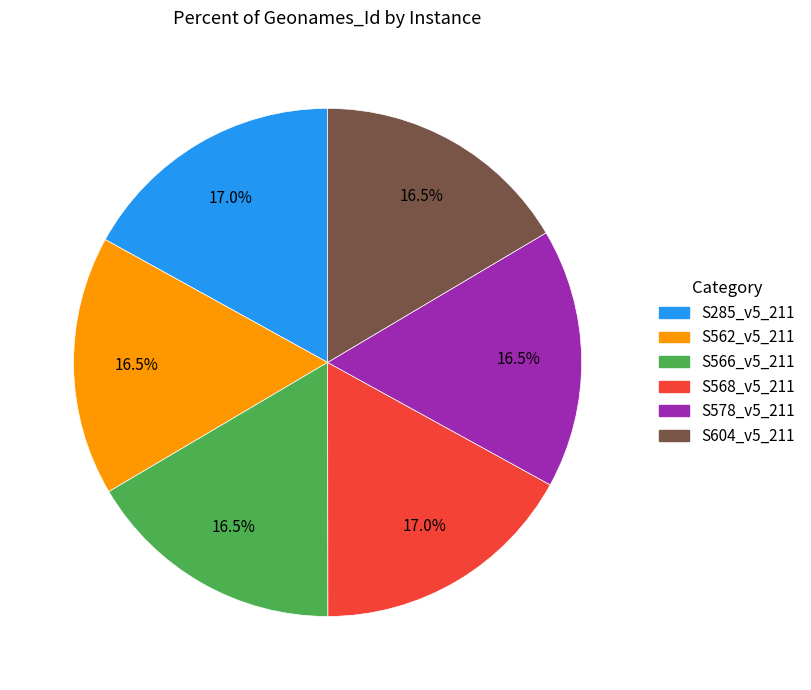

Does any single category account for the majority?

No